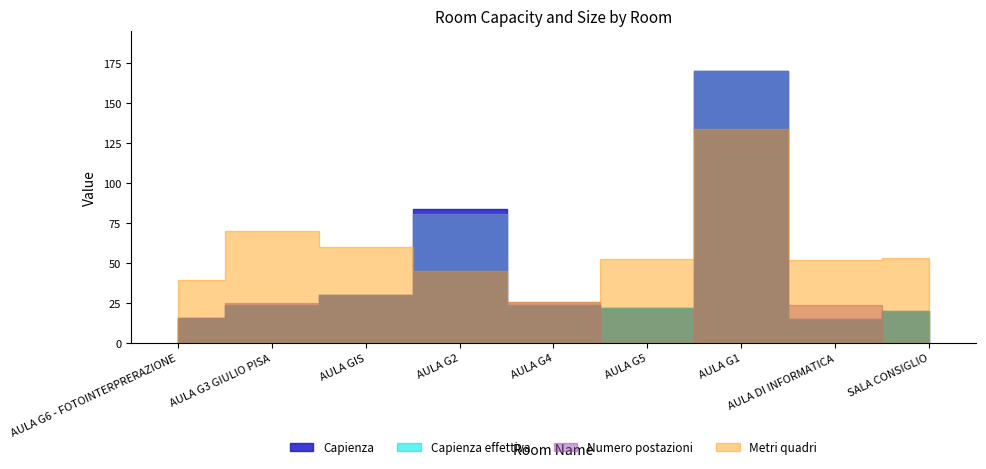

What is the sum of all Numero postazioni values?

372.0